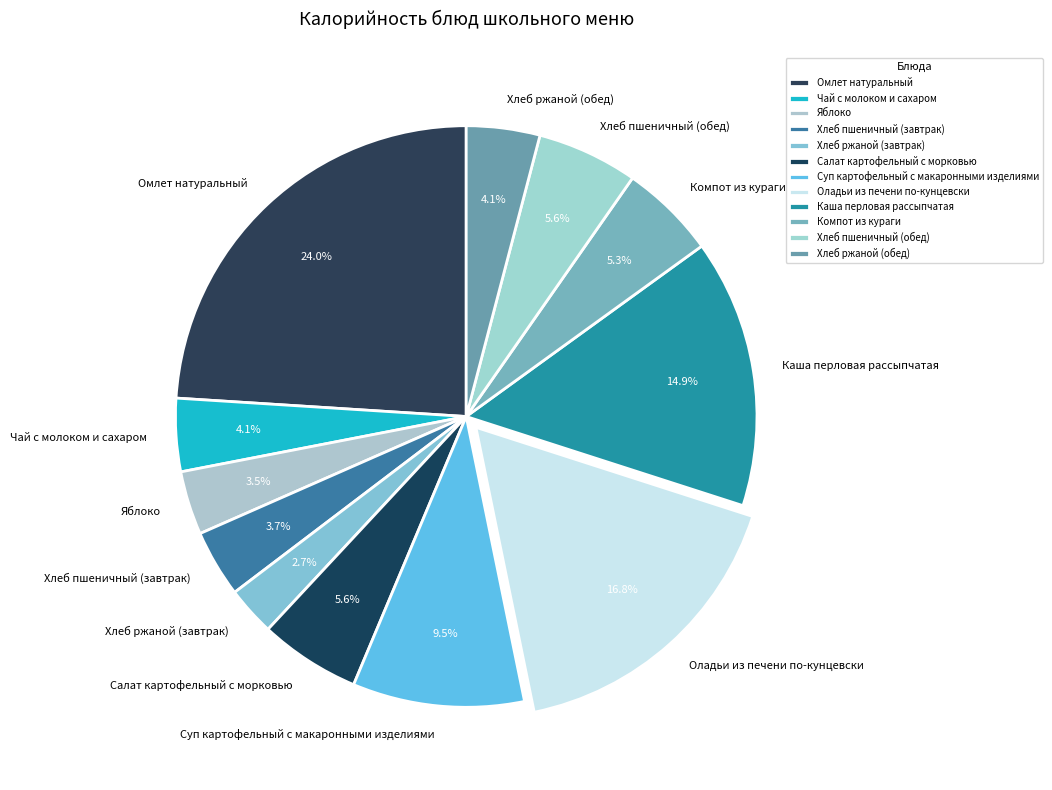

Approximately how many times larger is the value at Каша перловая рассыпчатая compared to Хлеб пшеничный (обед)?

2.7